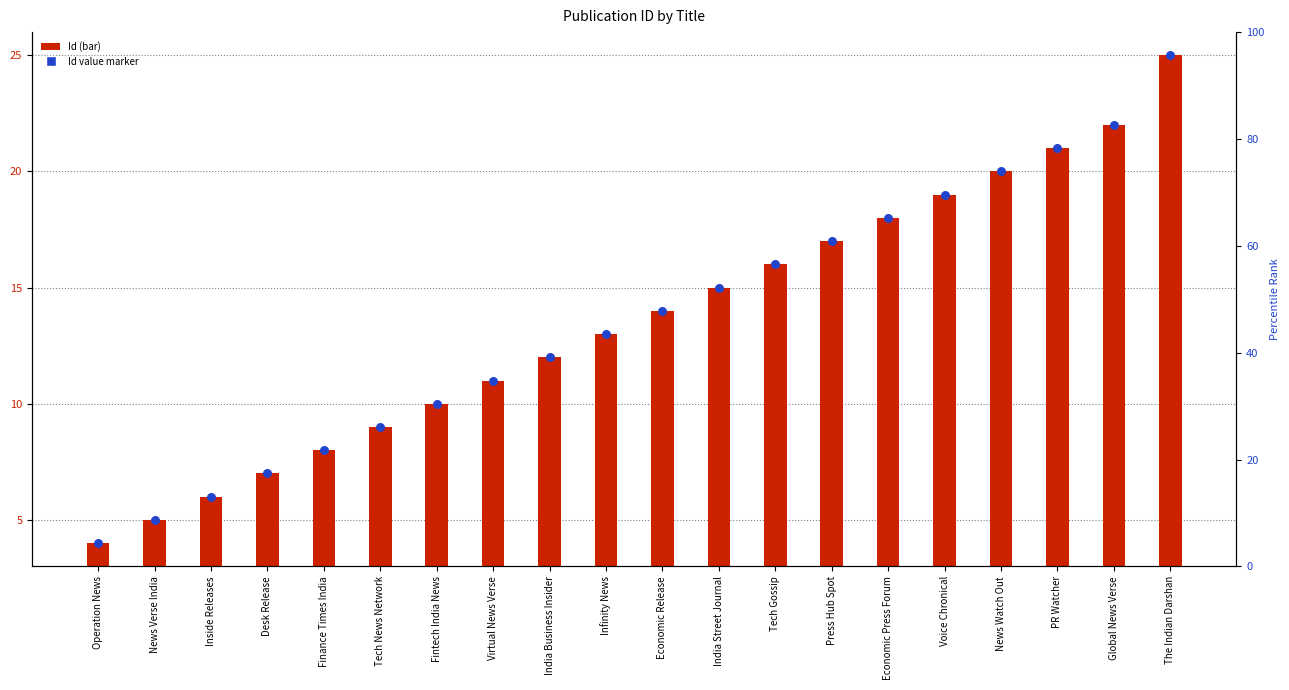

At which category is the sum across all series the highest?

The Indian Darshan